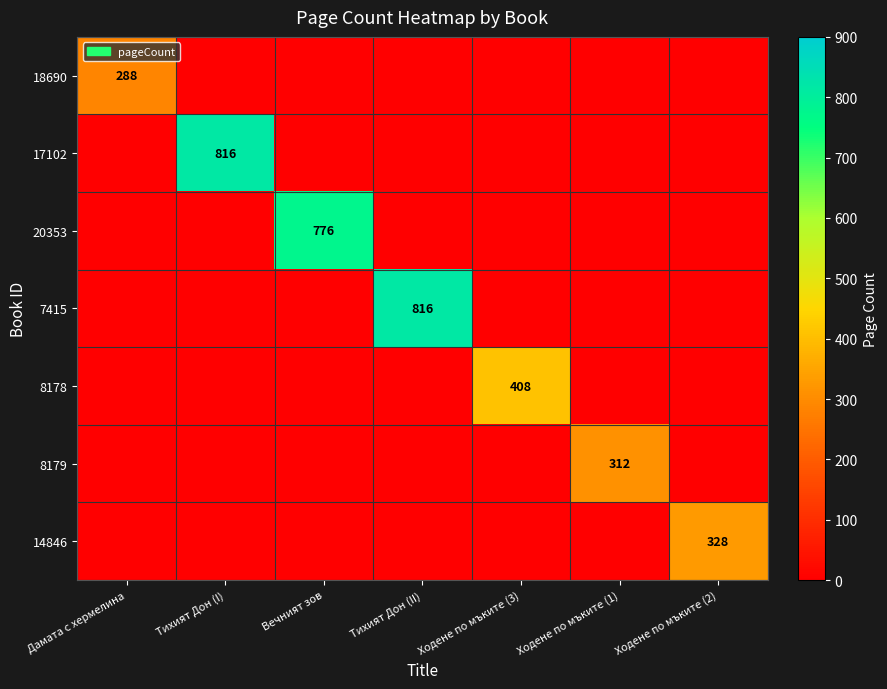

The value of 18690 at Дамата с хермелина is 58. True or false?

False